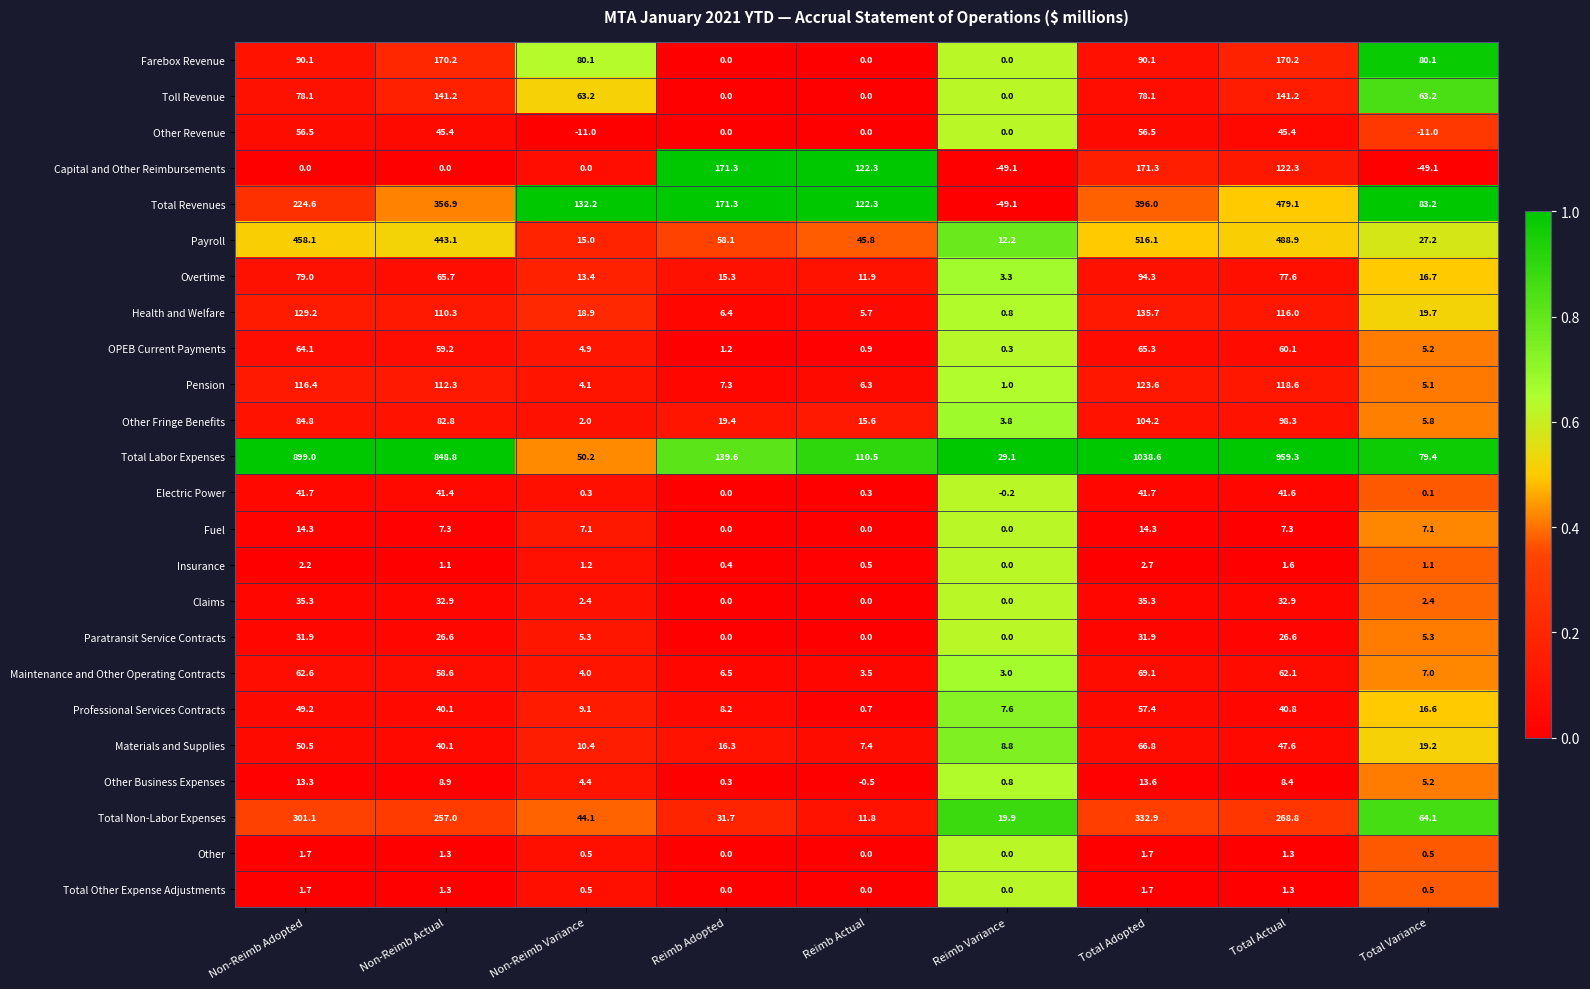

What is the highest value of the Other Fringe Benefits series?

104.2